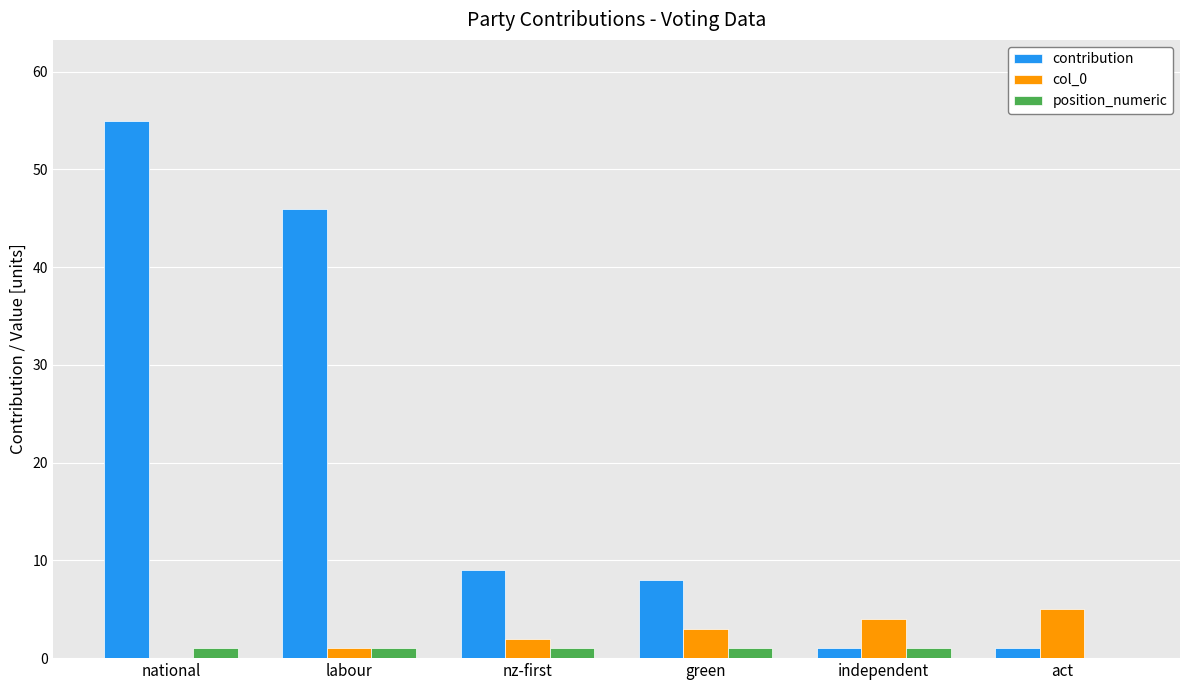

What is the difference between the col_0 values at independent and national?

4